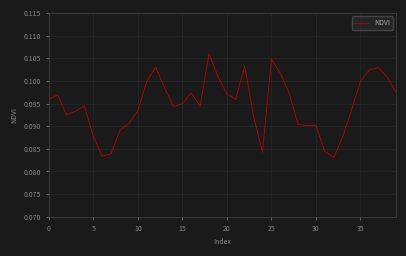

How many points are lower than both their immediate neighbors (excluding endpoints)?

8